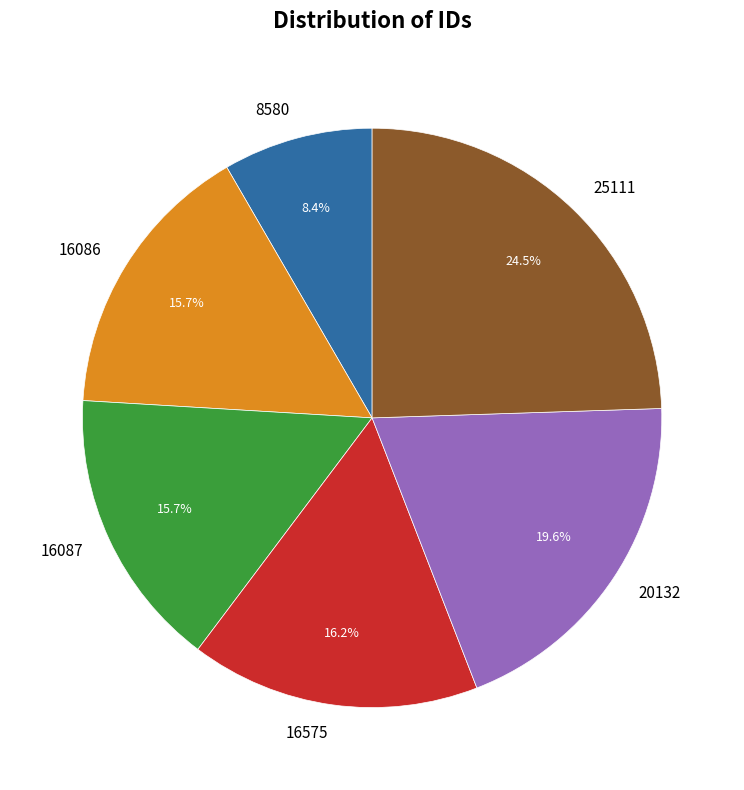

What percentage is the 16575 slice, to the nearest percent?

16%